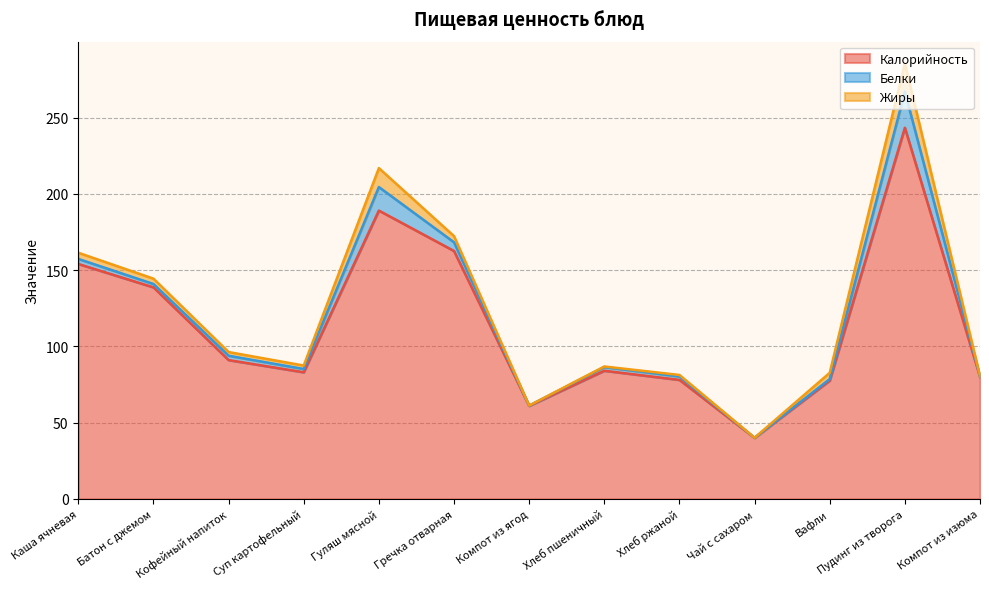

Reading left to right, list all the values displayed in this chart.

Калорийность: 154.0	138.7	91.0	83.0	189.0	162.5	60.9	84.0	78.0	40.0	77.5	243.3	80.0
Белки: 3.3	2.2	2.9	2.1	15.4	5.7	0.2	2.4	2.2	0.1	1.0	23.6	0.3
Жиры: 4.1	3.5	2.4	2.3	12.4	4.1	0.1	0.4	1.0	0.0	4.1	18.6	0.1